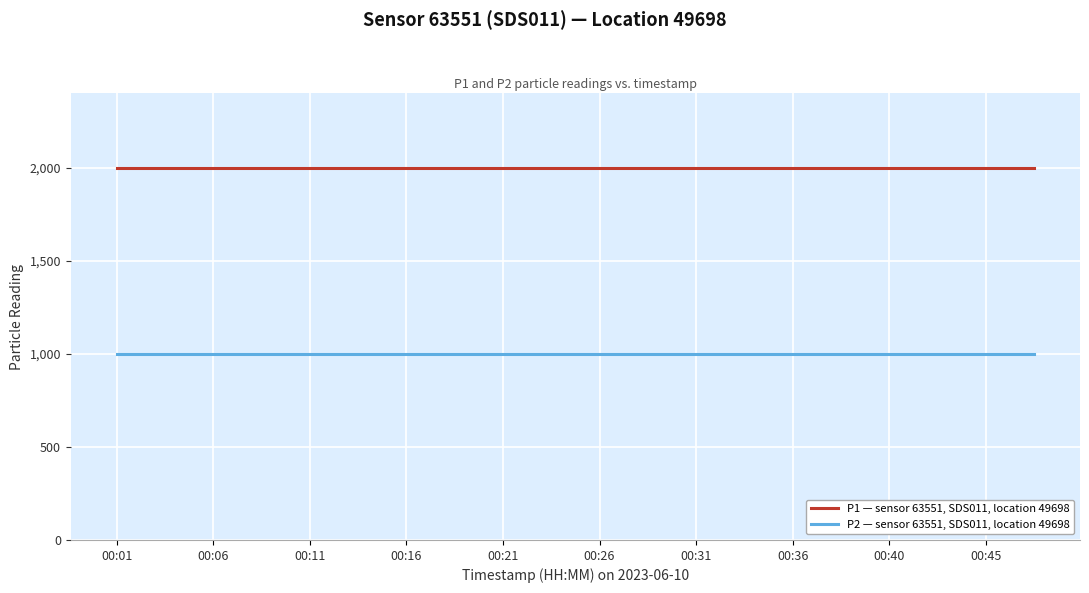

List the series in order of their peak value, highest first.

P1 — sensor 63551, SDS011, location 49698, P2 — sensor 63551, SDS011, location 49698